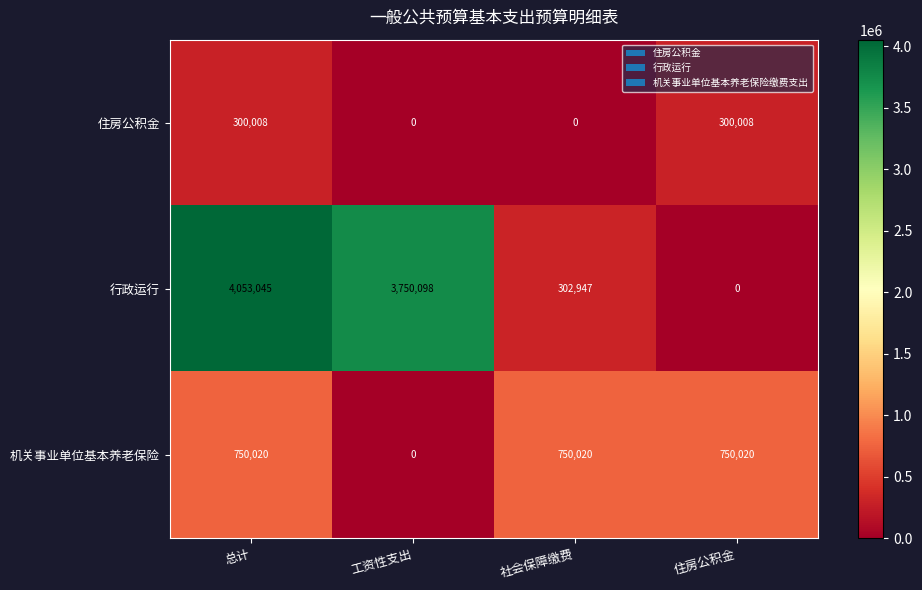

What is the difference between the highest and lowest values at 工资性支出?

3750098